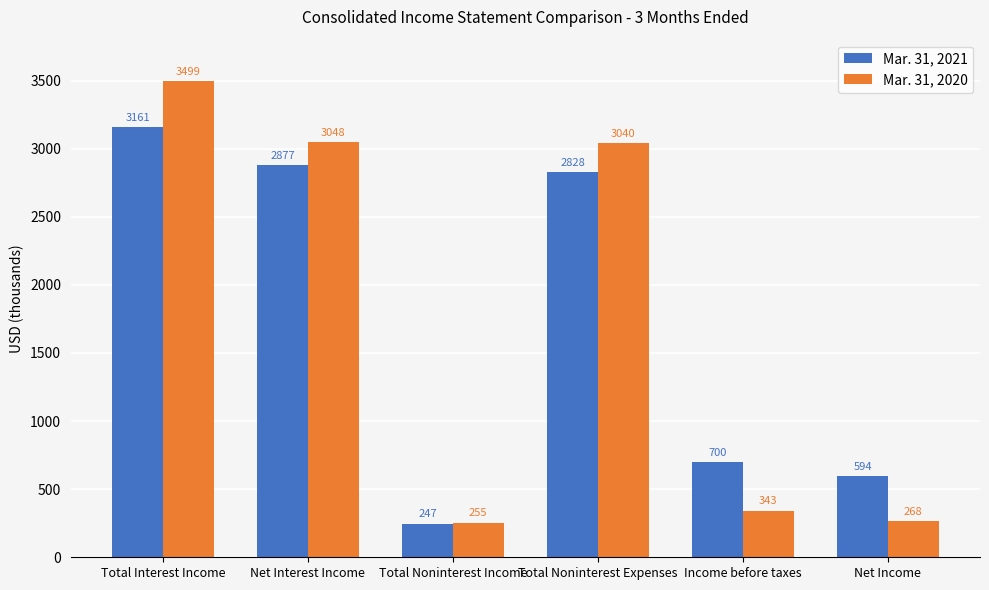

How many bars are there in each group?

2